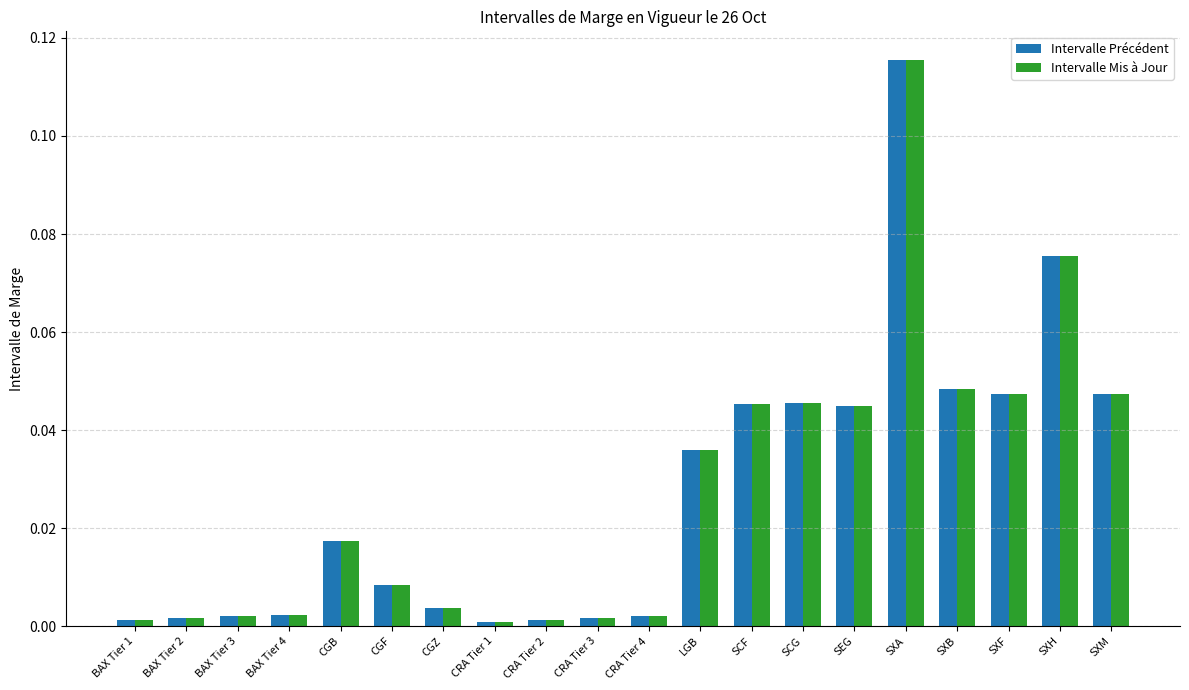

What position from the left is BAX Tier 4?

4